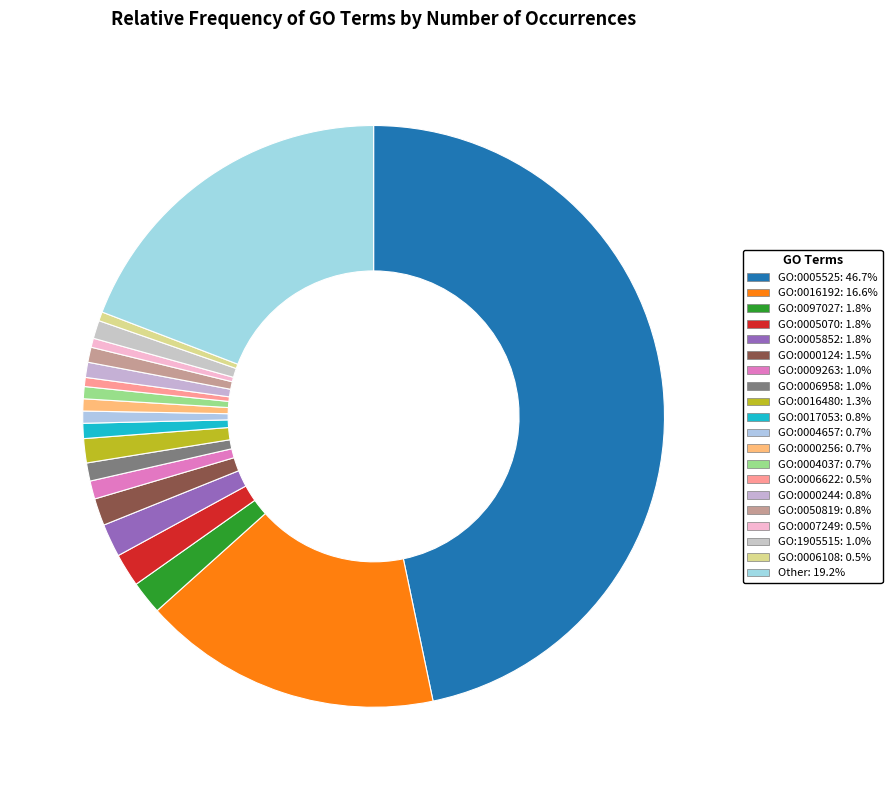

To the nearest percent, what is the average slice percentage?

5%